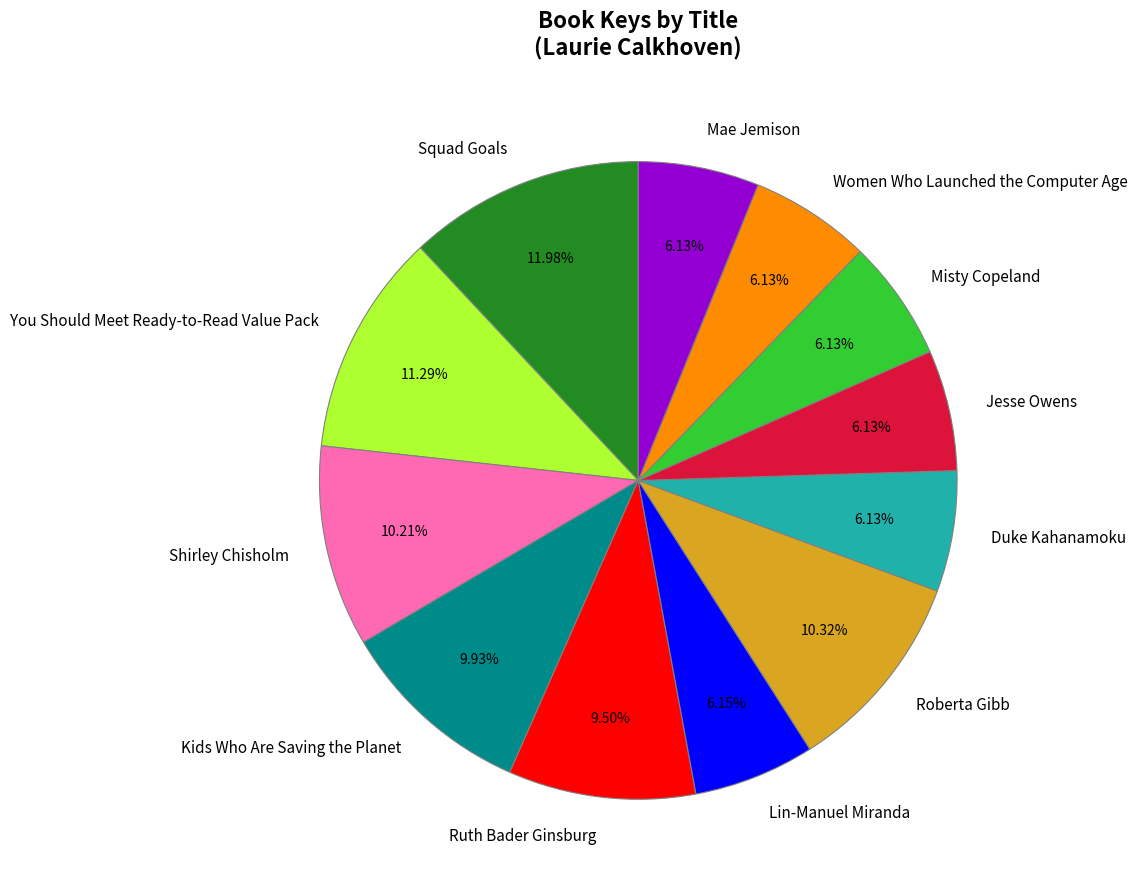

Is the sum of Women Who Launched the Computer Age and Squad Goals greater than half?

No